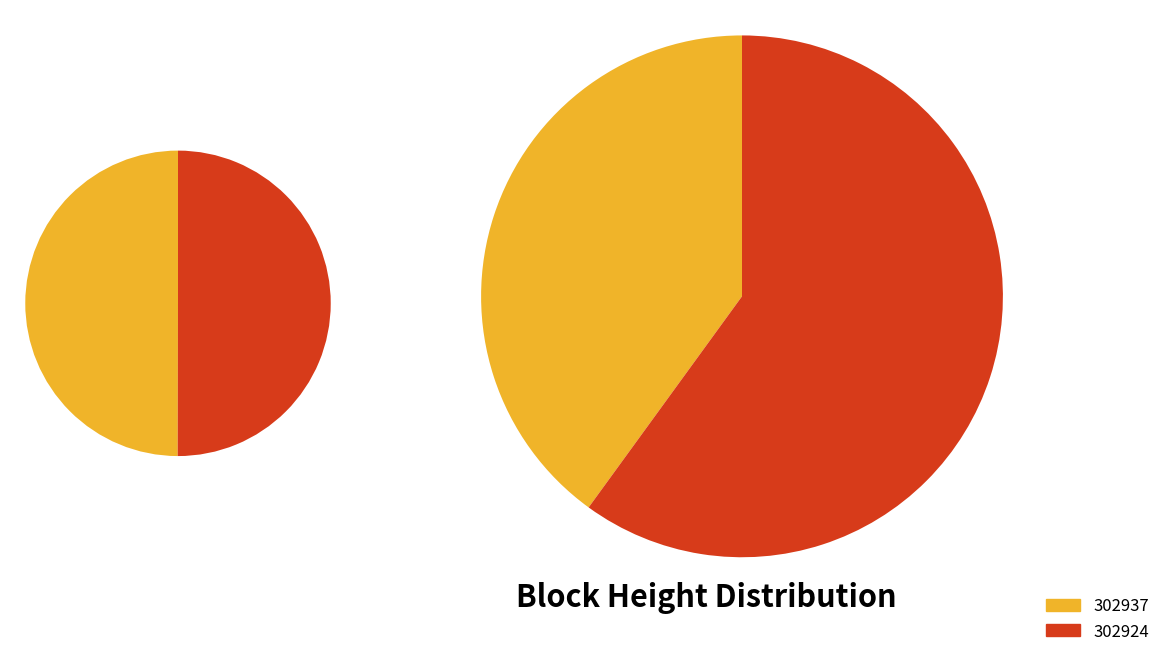

What is the change in value from 302937 to 302924?

+25030